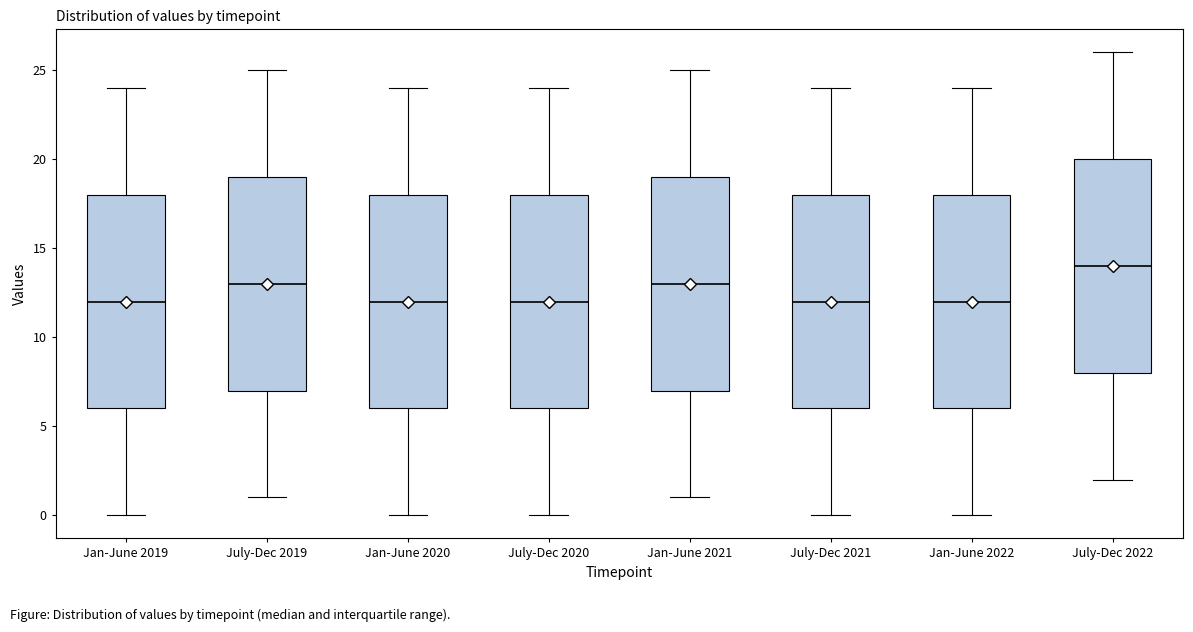

Reading left to right, read every box against the y-axis: the position of its median line, the range the box covers, and the ends of its whiskers. The values are not printed on the chart, so give them approximately, as read against the axis.

Jan-June 2019: median 12, box 6 to 18, whiskers 0 to 24
July-Dec 2019: median 13, box 7 to 19, whiskers 1 to 25
Jan-June 2020: median 12, box 6 to 18, whiskers 0 to 24
July-Dec 2020: median 12, box 6 to 18, whiskers 0 to 24
Jan-June 2021: median 13, box 7 to 19, whiskers 1 to 25
July-Dec 2021: median 12, box 6 to 18, whiskers 0 to 24
Jan-June 2022: median 12, box 6 to 18, whiskers 0 to 24
July-Dec 2022: median 14, box 8 to 20, whiskers 2 to 26